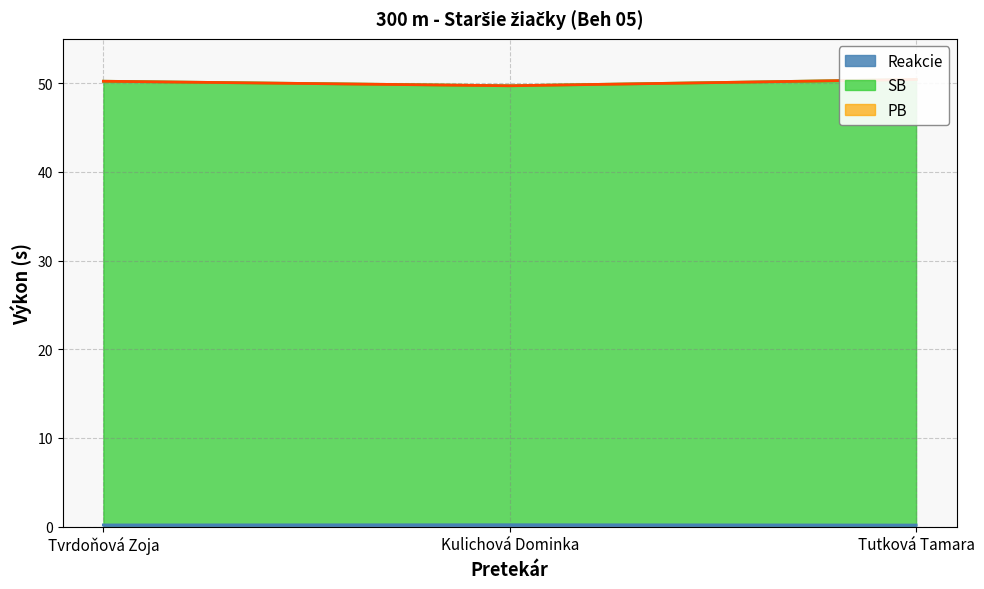

What is the difference between the maximum and second lowest values in the PB series?

0.2